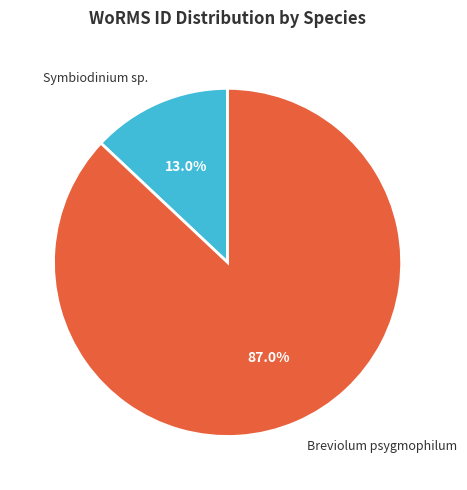

What is the smallest slice in the pie chart?

Symbiodinium sp.